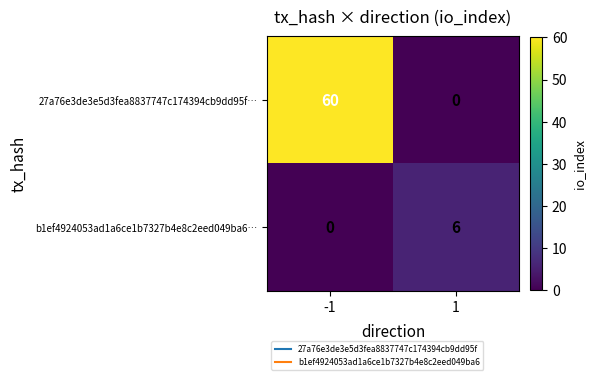

List the labels in order of b1ef4924053ad1a6ce1b7327b4e8c2eed049ba6… value, largest first.

1, -1